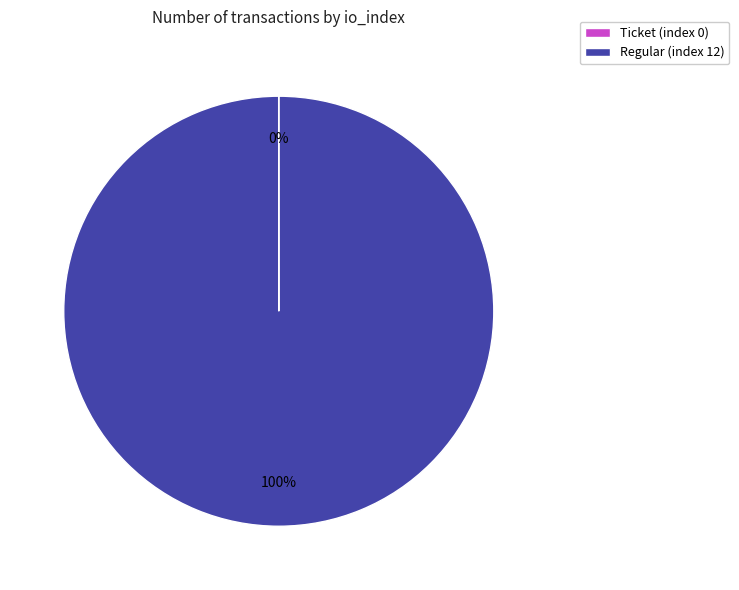

Which category has the biggest portion of the pie?

Regular (index 12)